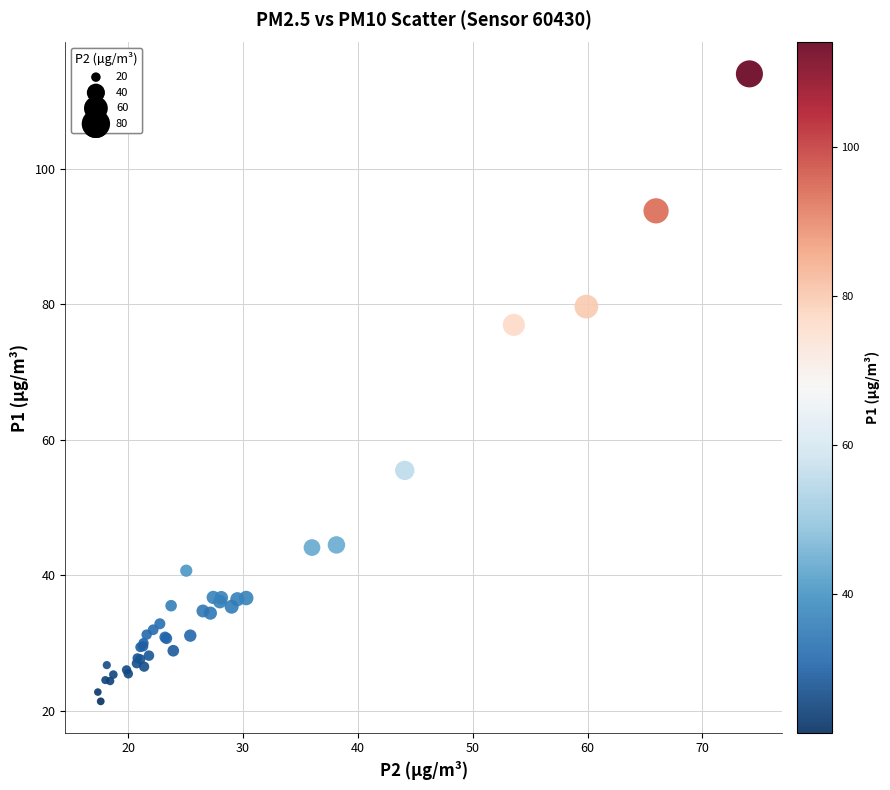

What Y value in the scatter plot is closest to 67?

77.0